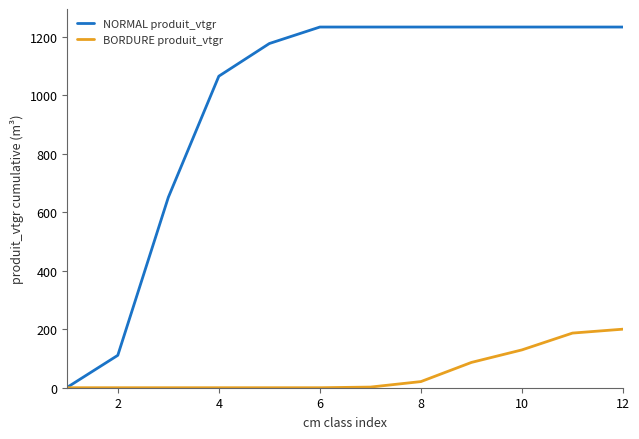

Which series has the widest spread of values?

NORMAL produit_vtgr